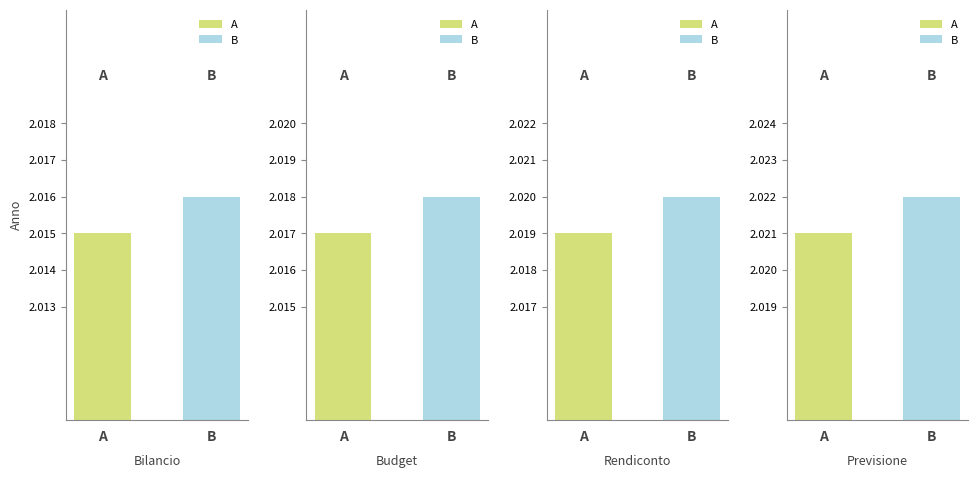

How many bars are there in each group?

2